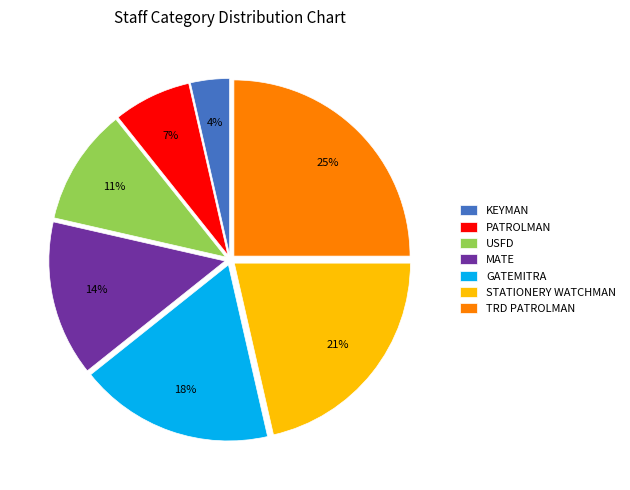

To the nearest percent, what portion does STATIONERY WATCHMAN represent?

21%